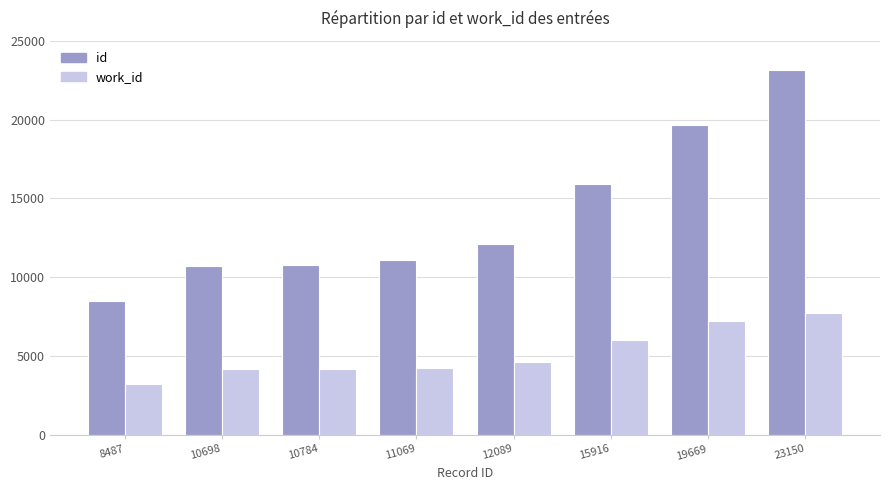

True or false: work_id has a value of 4167 at 10784.

True